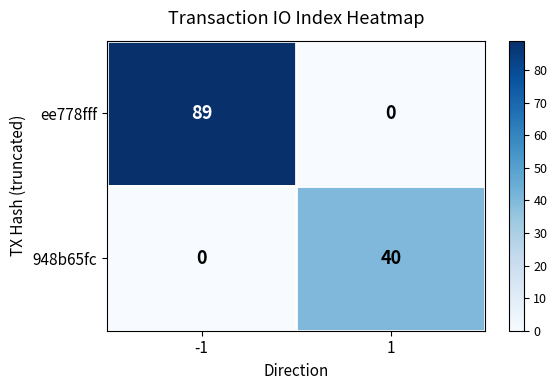

Which label corresponds to the largest value in the chart?

-1